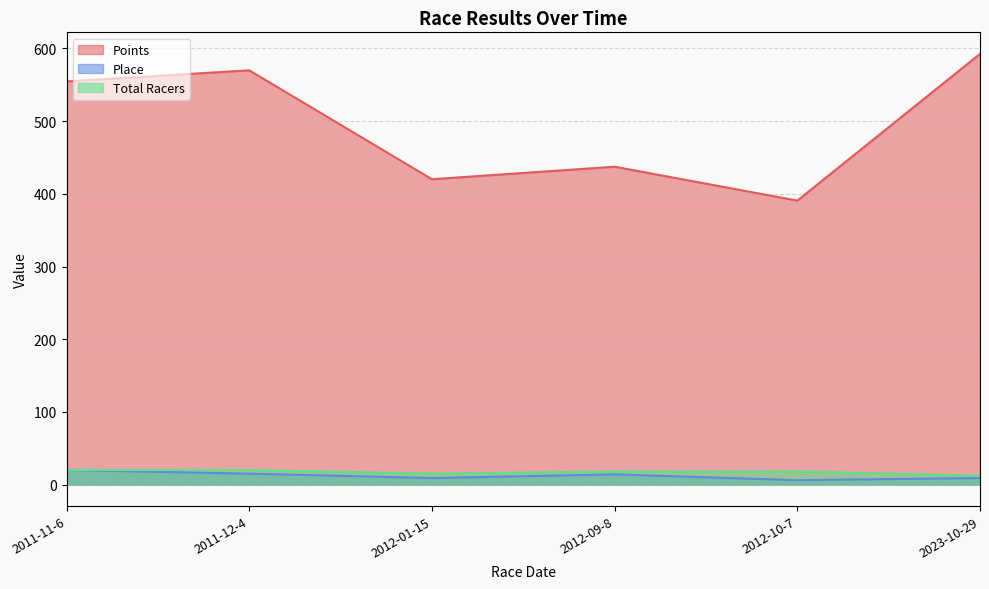

What is the highest value of the Total Racers series?

20.0